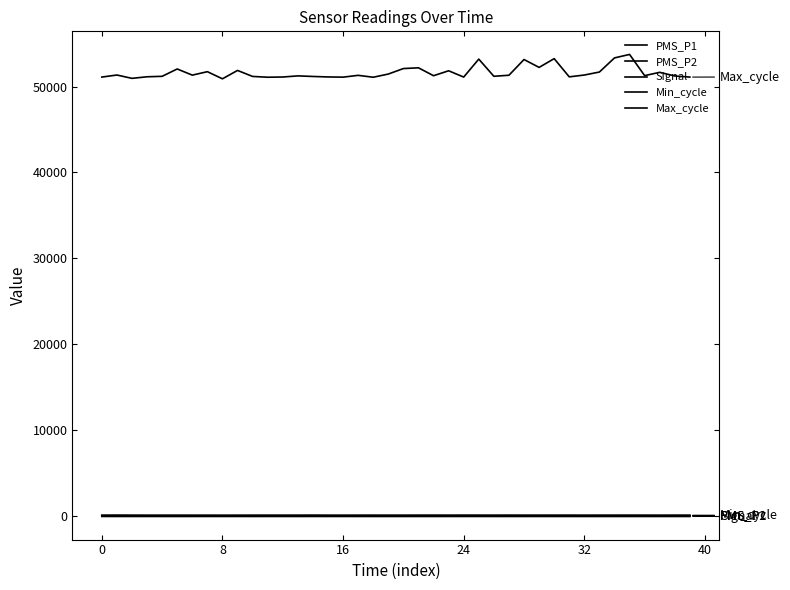

List the series in order of their peak value, highest first.

Max_cycle, PMS_P1, PMS_P2, Min_cycle, Signal